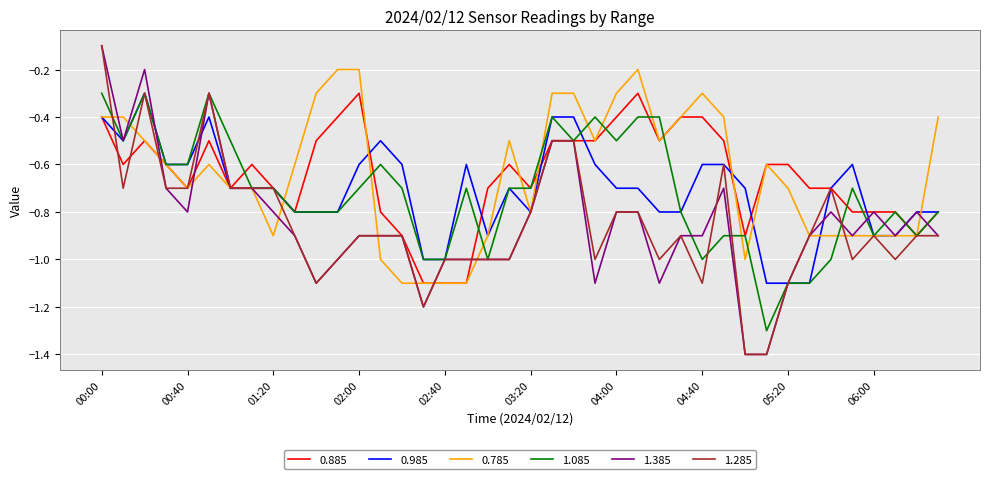

What is the maximum value for 0.885?

-0.3